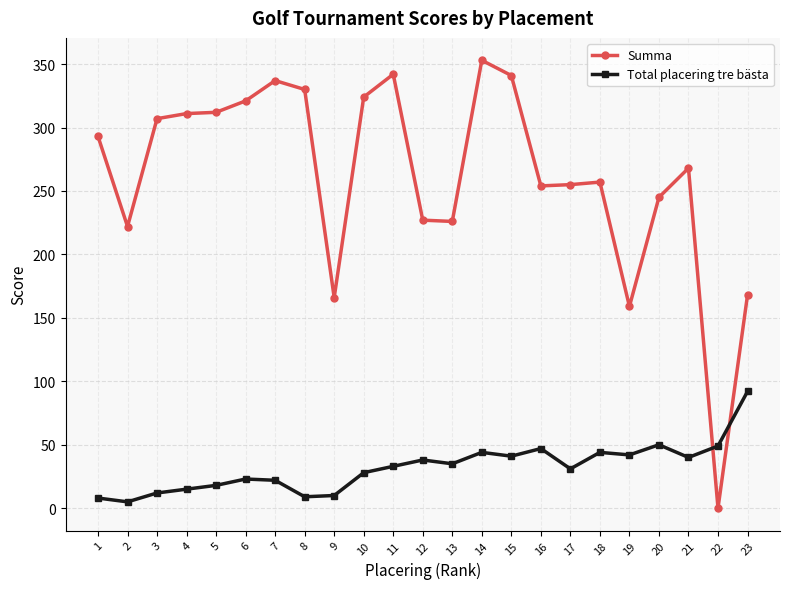

What is the sum of the Summa values at 20 and 2?

467